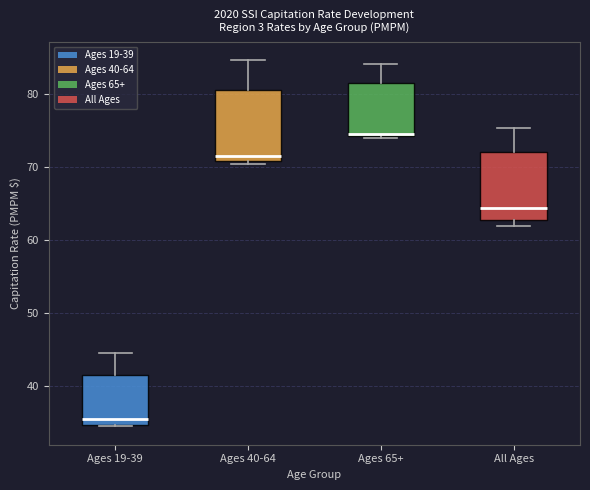

Reading left to right, transcribe this box plot: for each box, give where its median line is, the range the box spans, and where its two whiskers end, as read against the y-axis. The values are not printed on the chart, so give them approximately, as read against the axis.

Ages 19-39: median 36, box 35 to 41, whiskers 35 to 45
Ages 40-64: median 72, box 71 to 81, whiskers 70 to 85
Ages 65+: median 74, box 74 to 81, whiskers 74 to 84
All Ages: median 64, box 63 to 72, whiskers 62 to 75